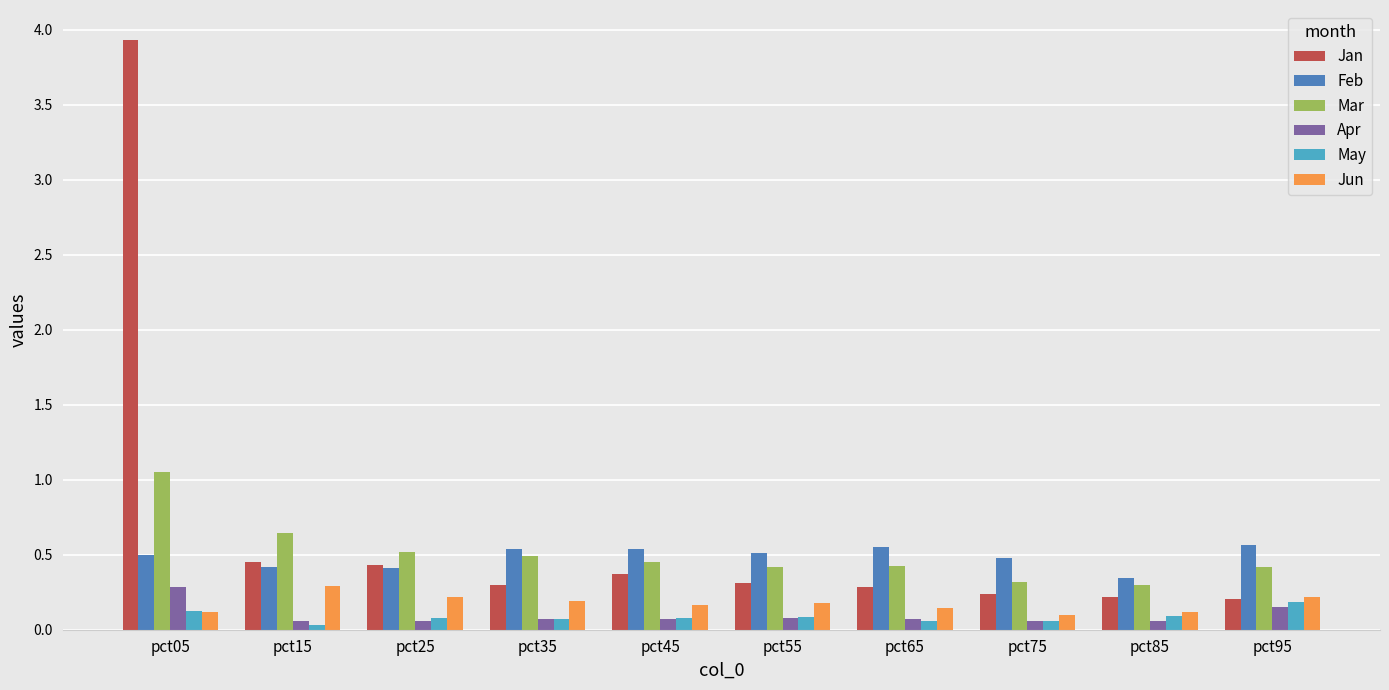

What is the difference between the second highest and minimum values in the Jan series?

0.2